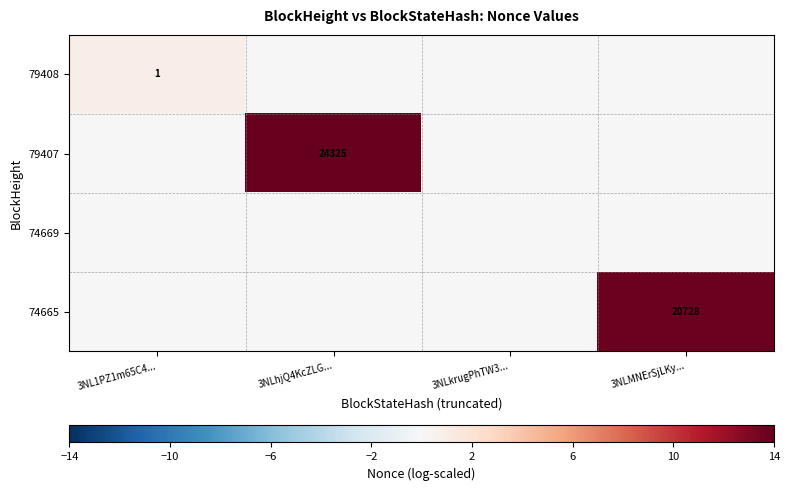

How many series are shown in this chart?

4